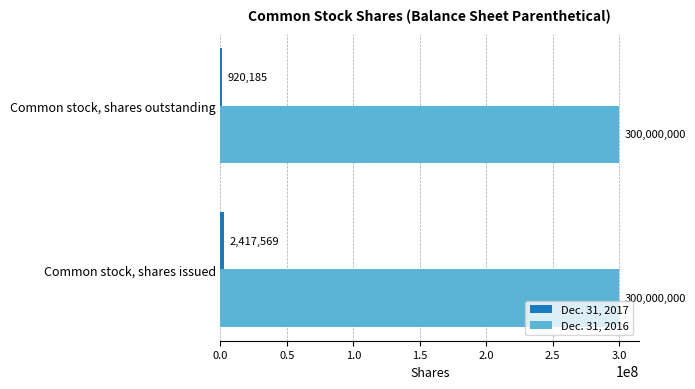

The value of Dec. 31, 2016 at Common stock, shares outstanding is 300000000. True or false?

True